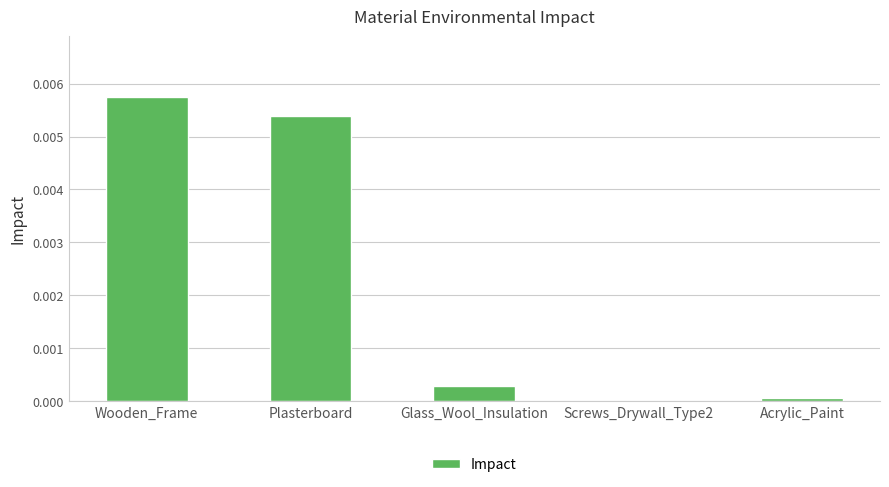

The chart shows a value of 0.0 at Acrylic_Paint. True or false?

True